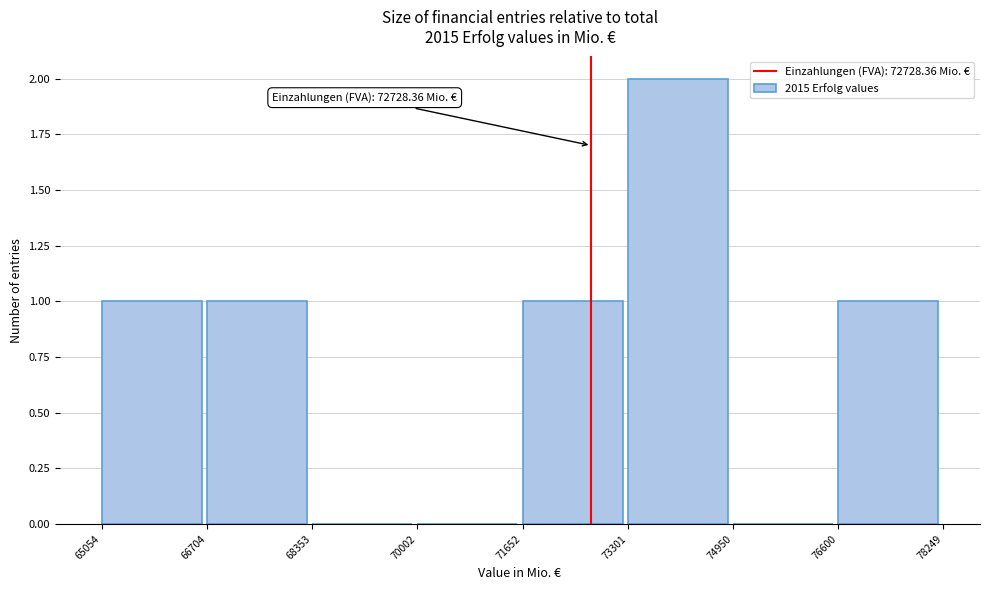

Which range on the x-axis has the tallest bar?

73301 to 74950